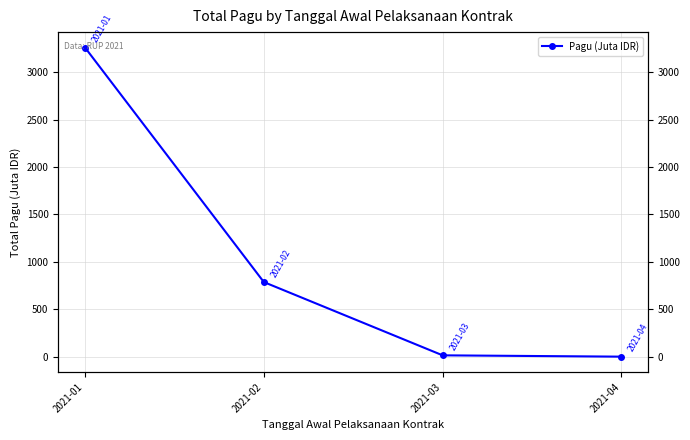

How many lines are shown in the chart?

1